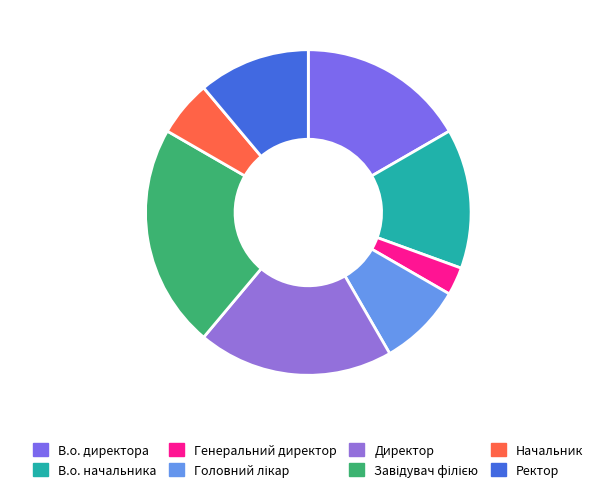

Which has a higher value, Ректор or Головний лікар?

Ректор